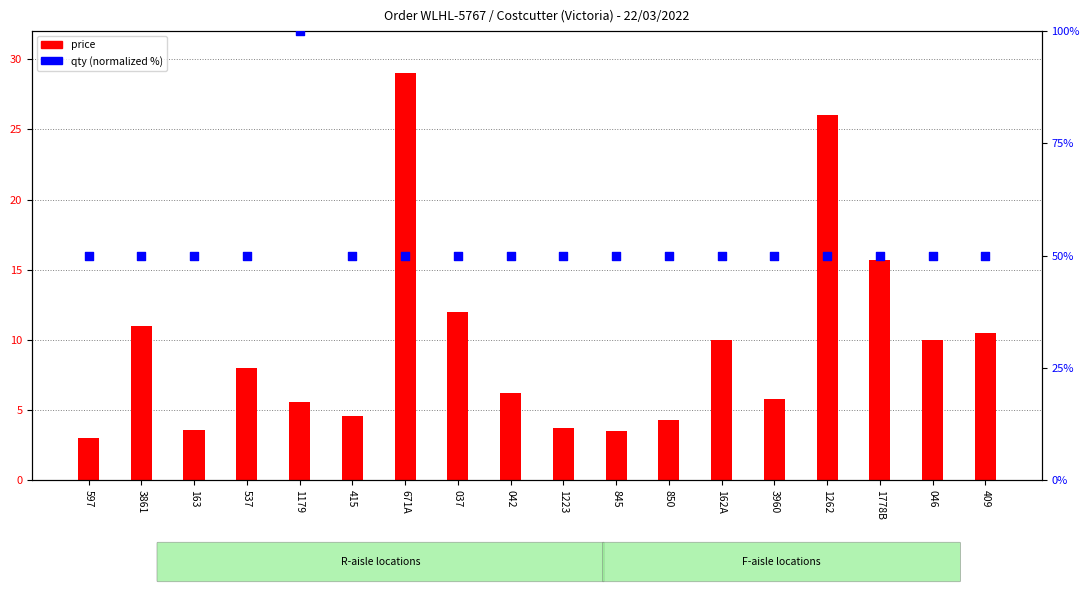

At how many categories does at least one series exceed 33?

18